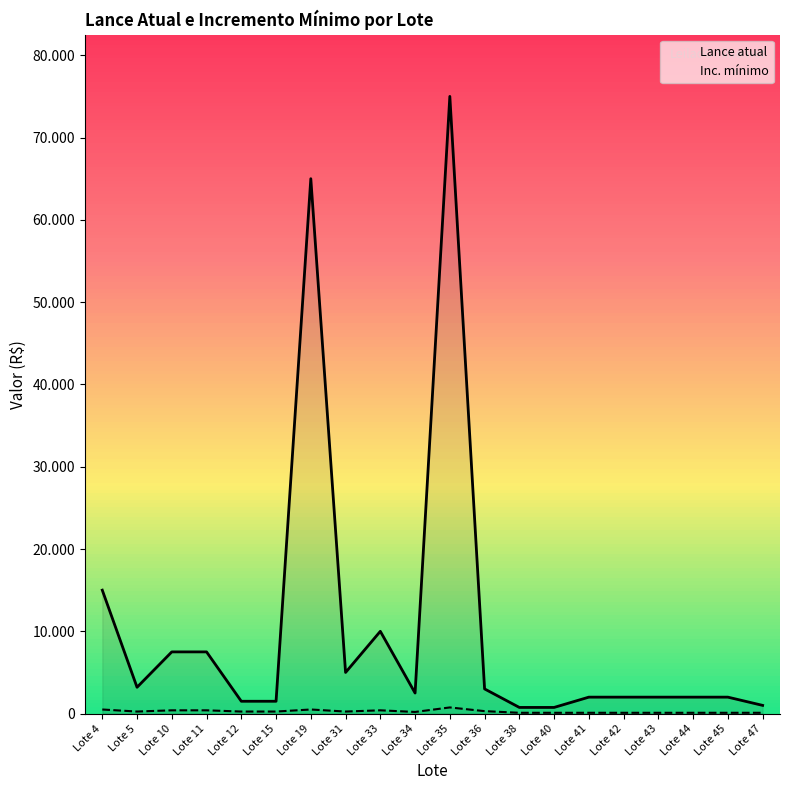

What are all the series names shown in the legend?

Lance atual, Inc. mínimo